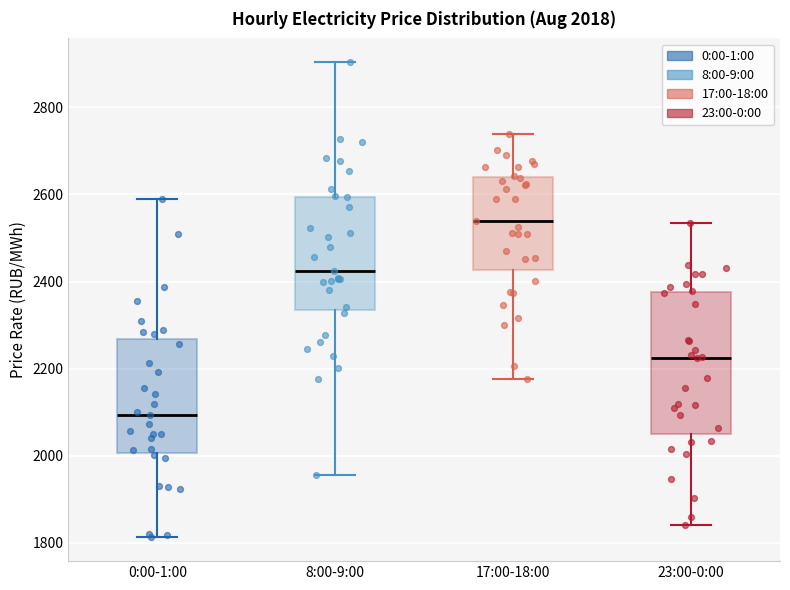

Which box is the tallest, from its lower edge to its upper edge?

23:00-0:00